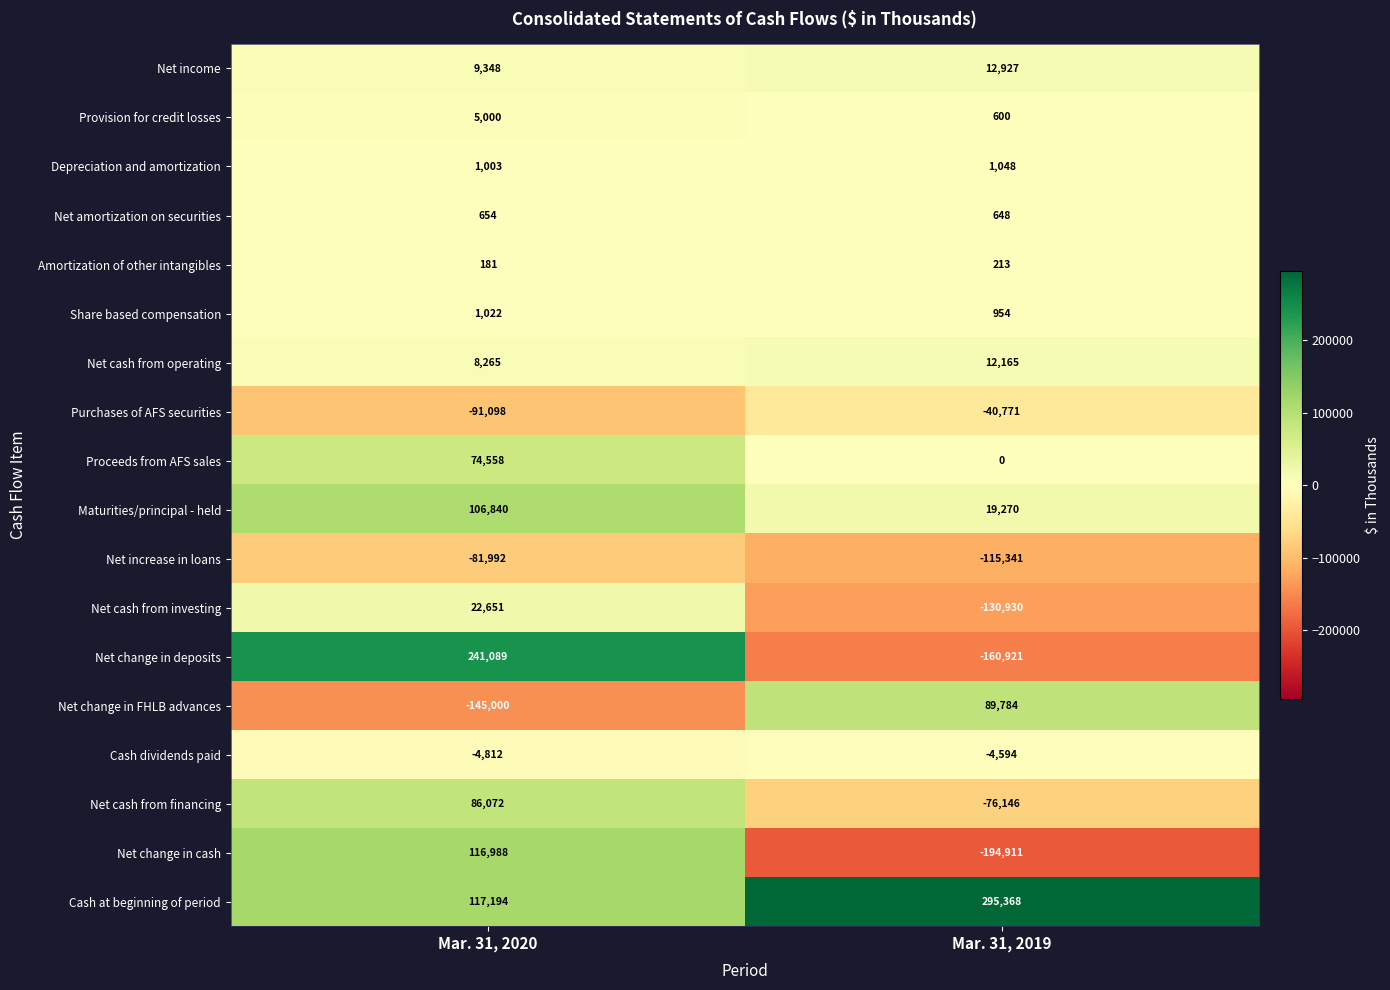

How many data points in Proceeds from AFS sales are less than 74558?

1